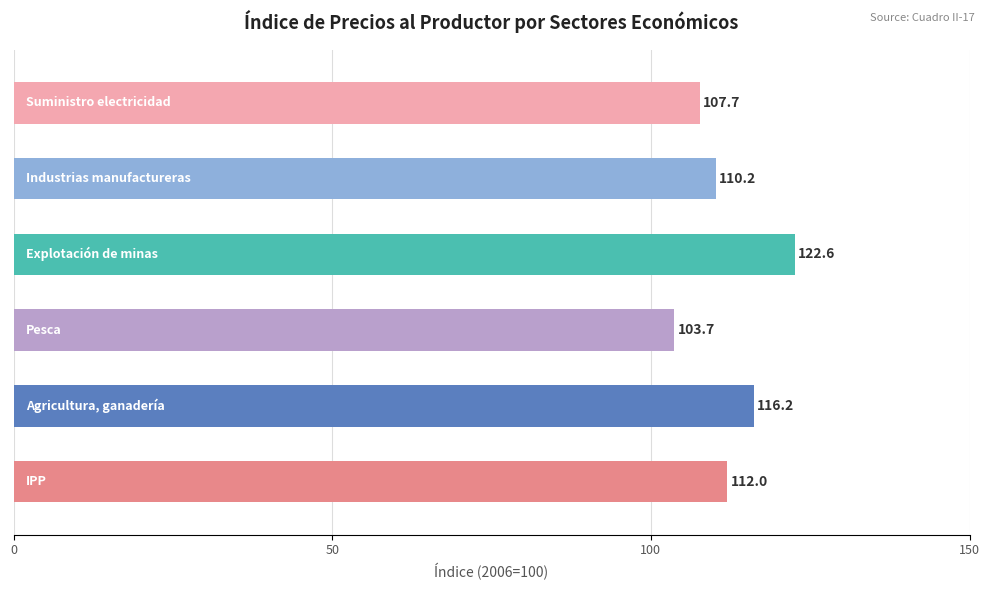

What is the average value?

112.1